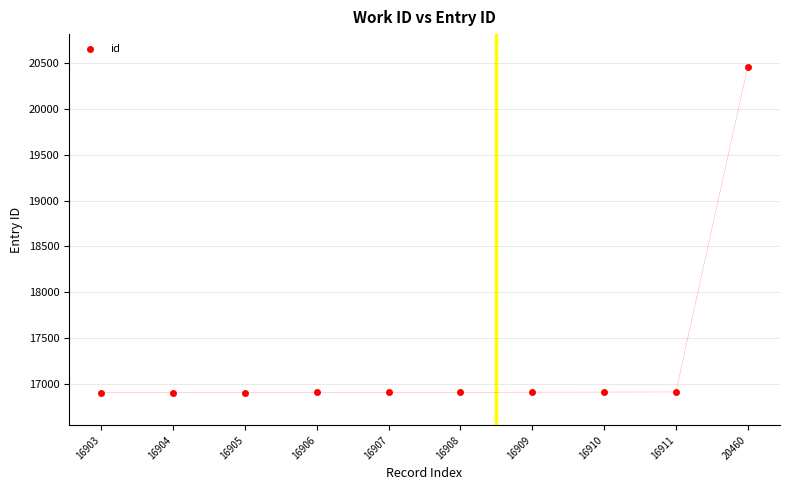

What is the average Y value?

17262